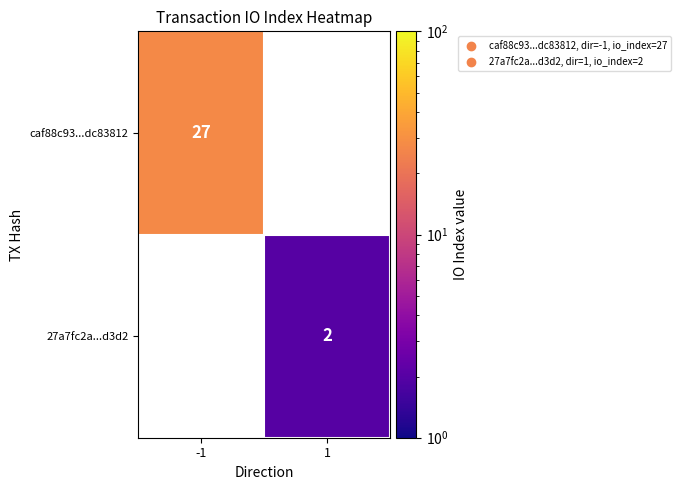

Is it true that caf88c93...dc83812 equals 27 at -1?

True